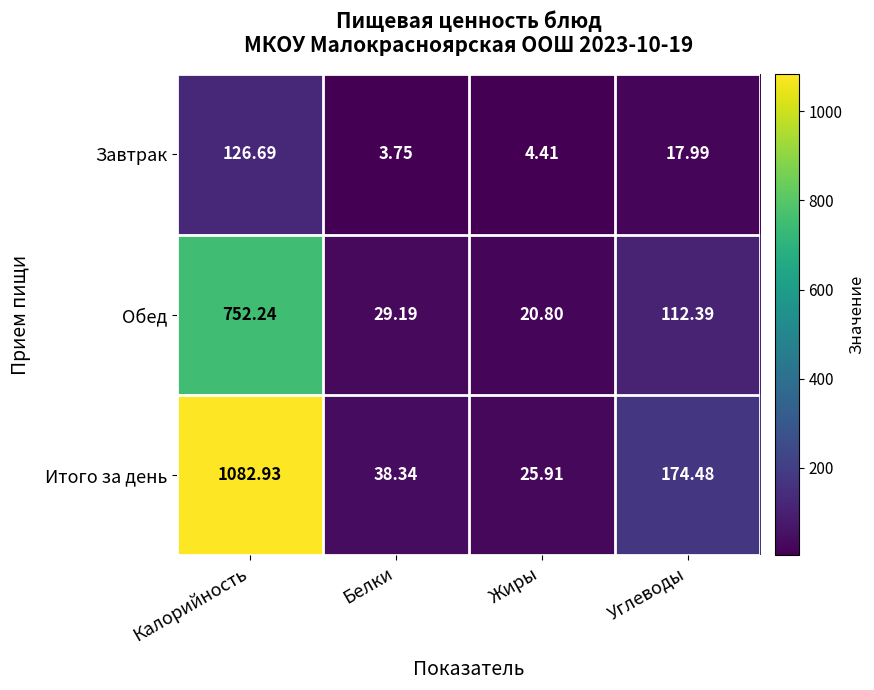

At which label does Завтрак first exceed 17?

Калорийность